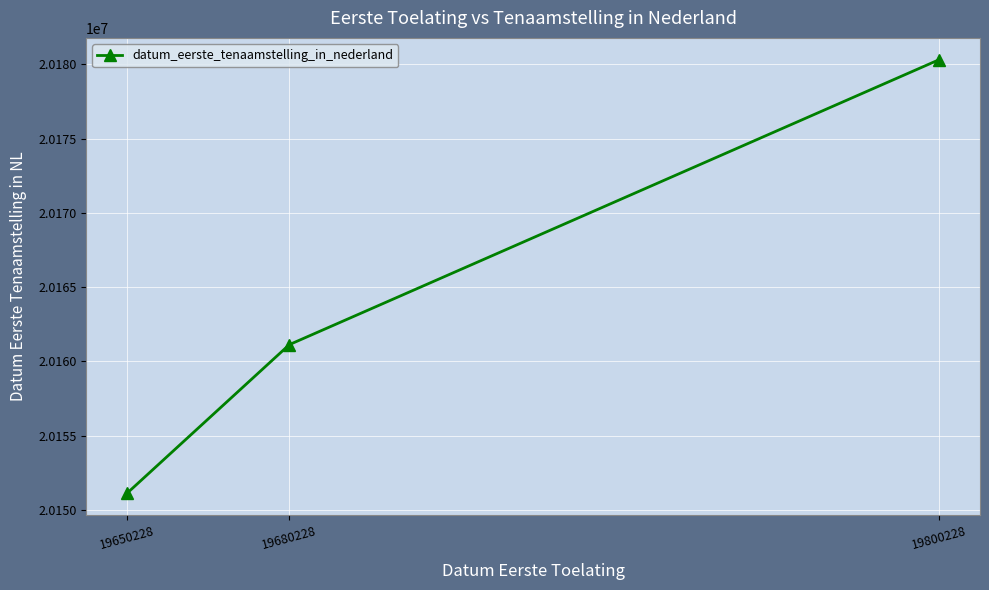

List the labels in order of value, smallest first.

19650228, 19680228, 19800228